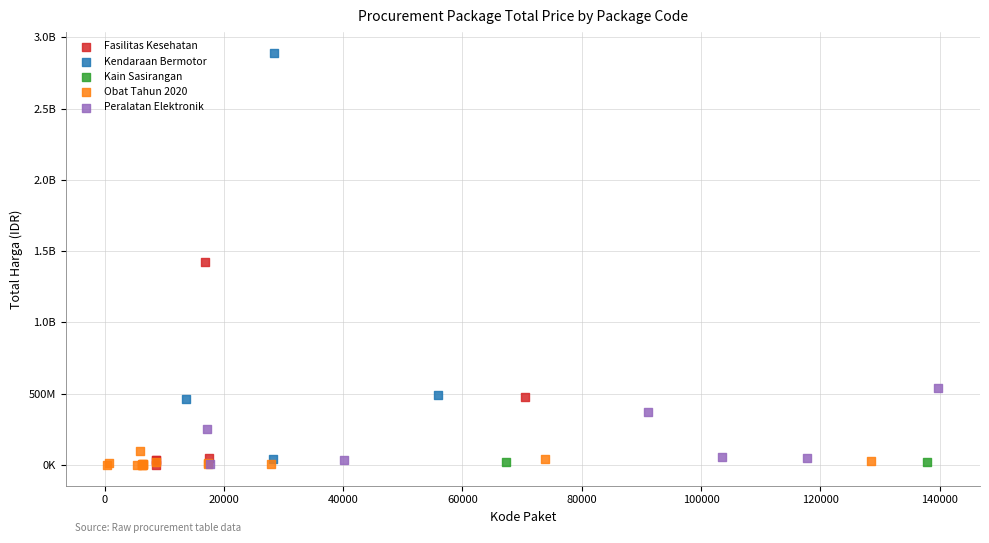

What are all the series names shown in the legend?

Fasilitas Kesehatan, Kendaraan Bermotor, Kain Sasirangan, Obat Tahun 2020, Peralatan Elektronik